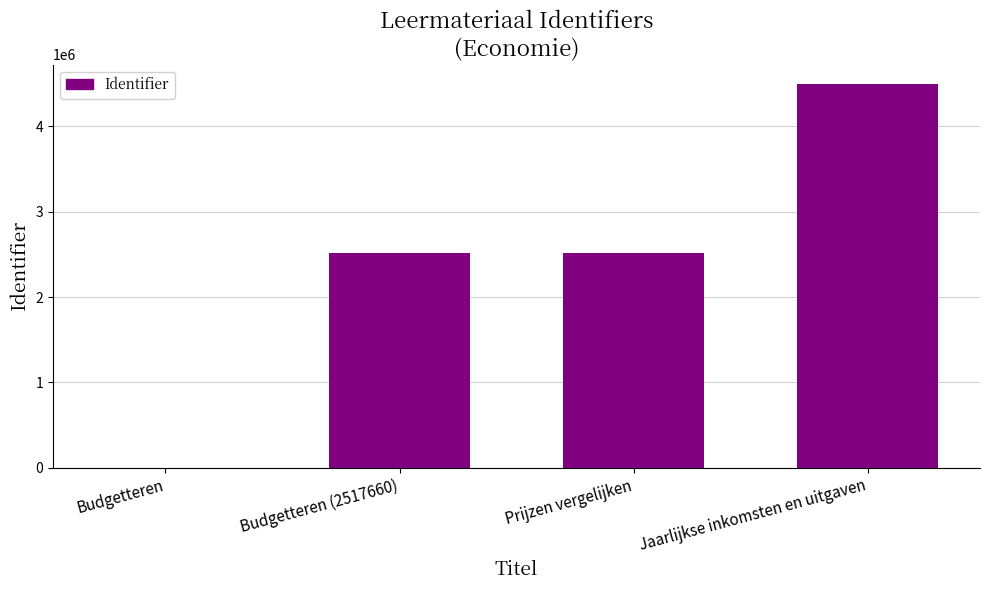

What is the greatest value displayed?

4497921